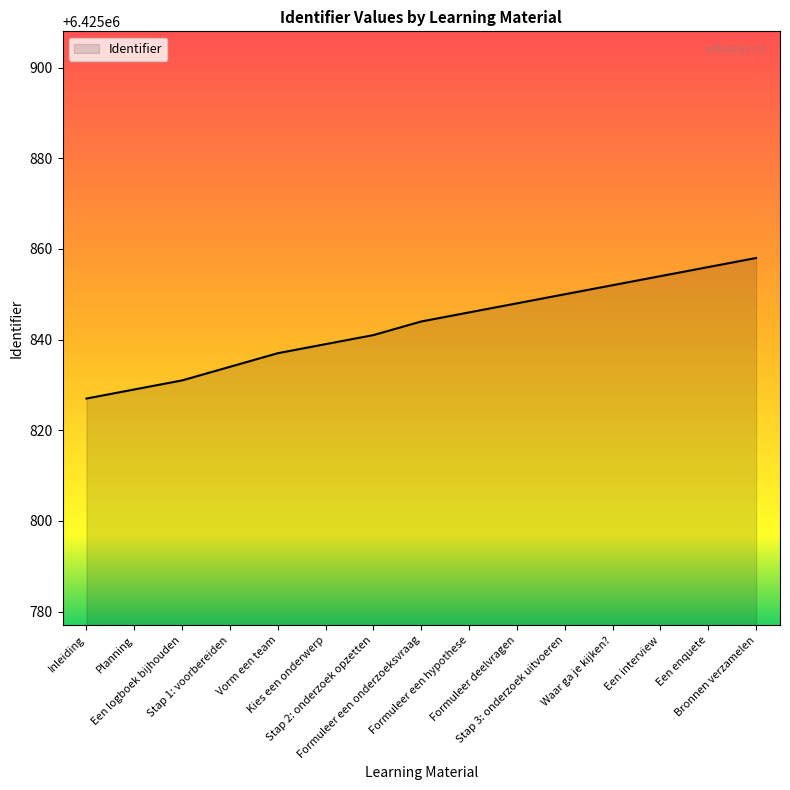

Does the chart display data point markers on the line(s)?

No